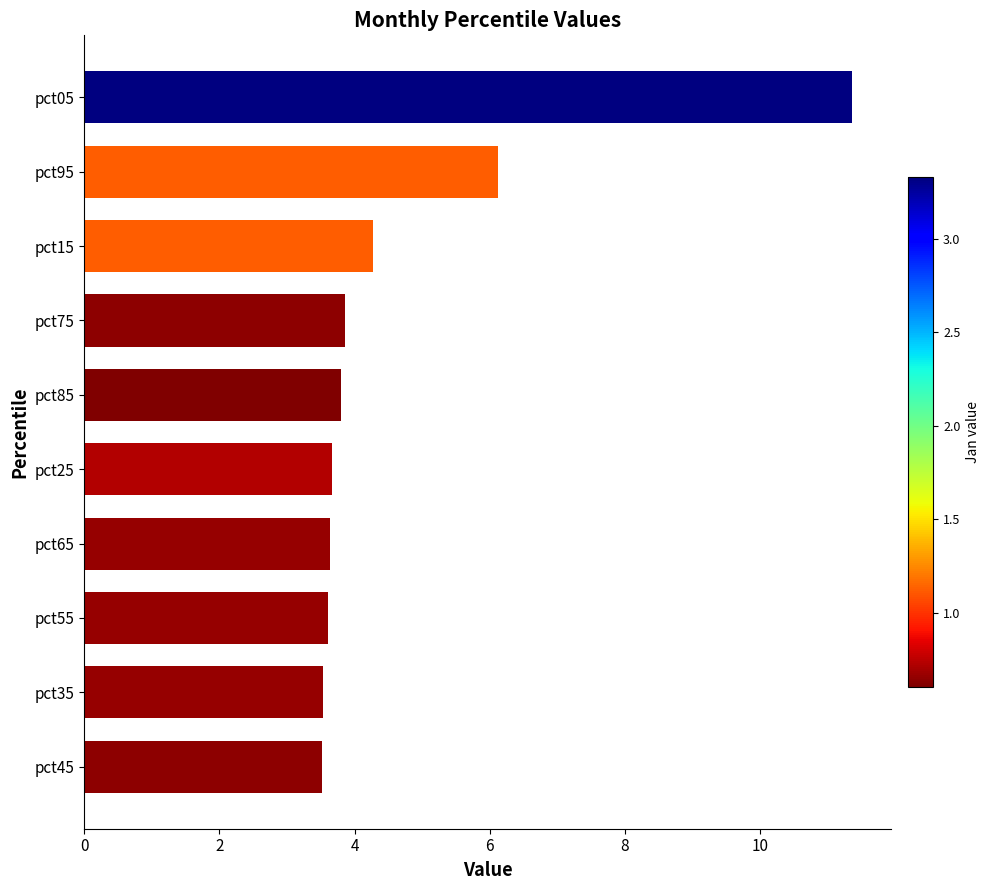

Which category has the highest value across all series?

pct05